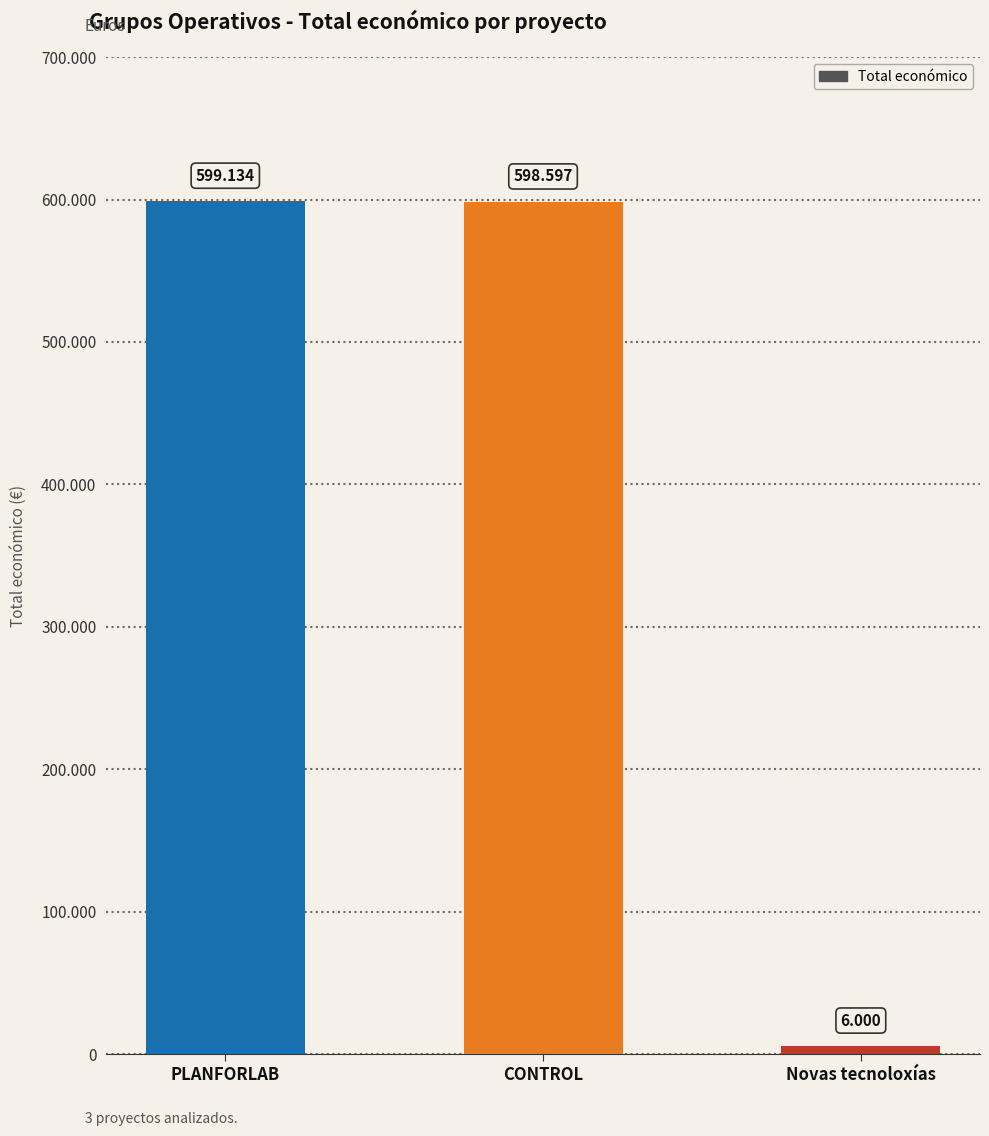

Does the chart contain stacked bars?

No